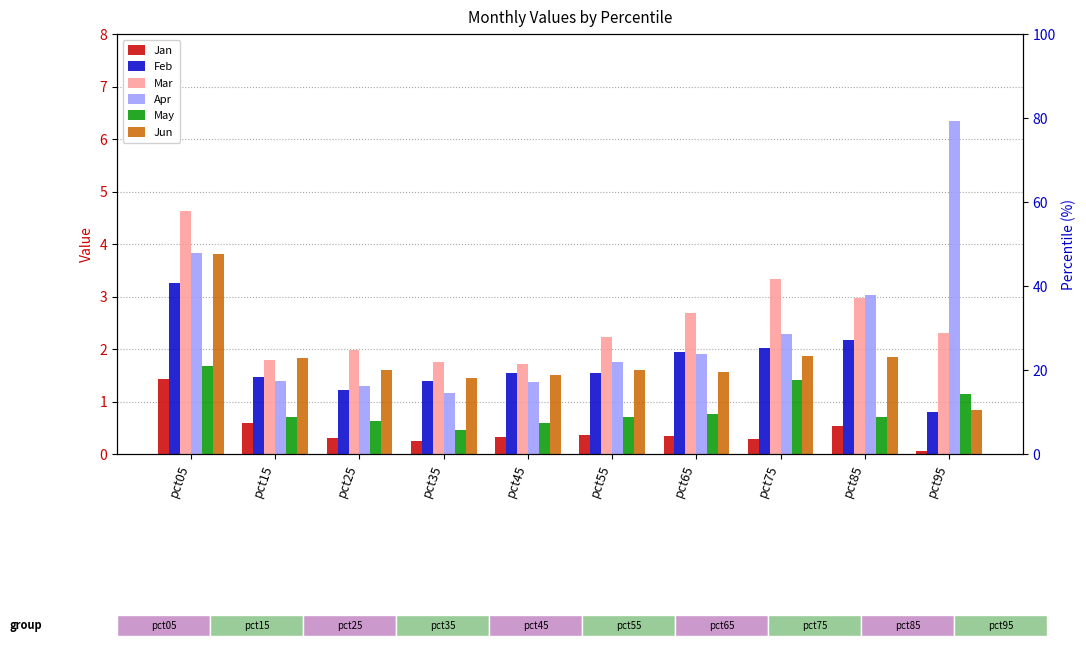

At how many categories does at least one series exceed 4?

2